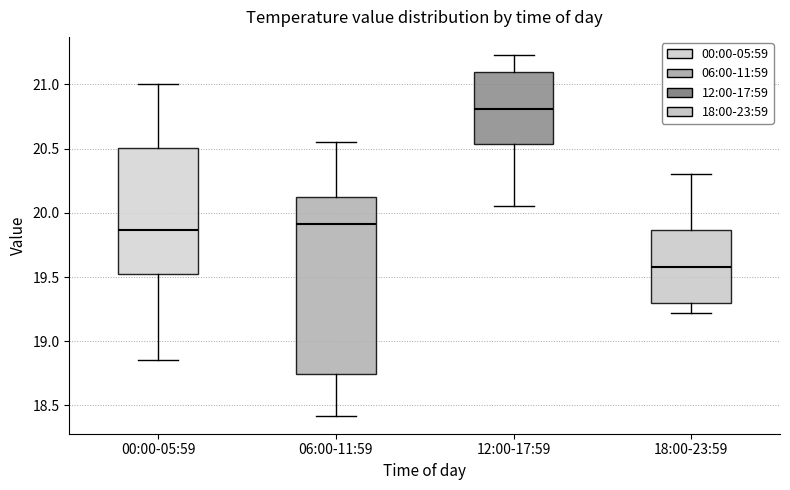

Where does the median line of the box for 06:00-11:59 sit on the y-axis? The values are not printed on the chart, so give them approximately, as read against the axis.

19.90